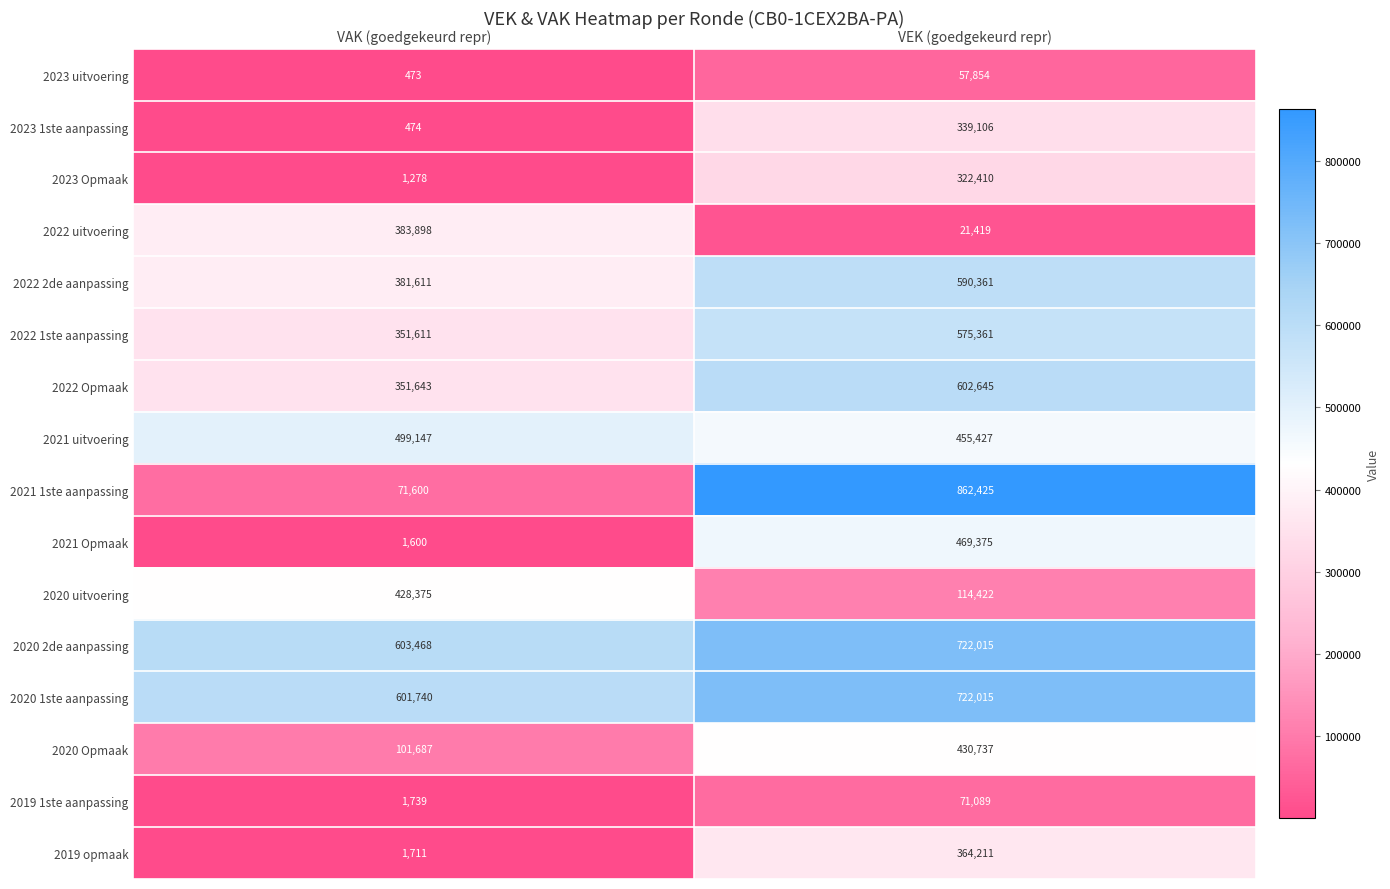

Which category has the lowest value across all series?

VAK (goedgekeurd repr)